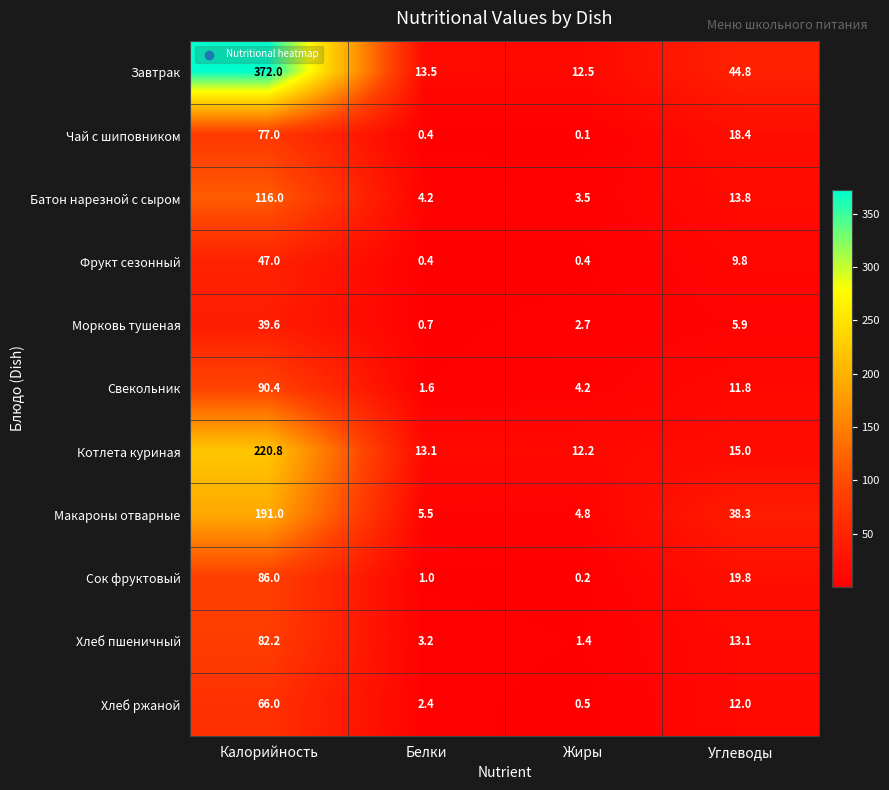

How many data points in Чай с шиповником are less than 18?

2